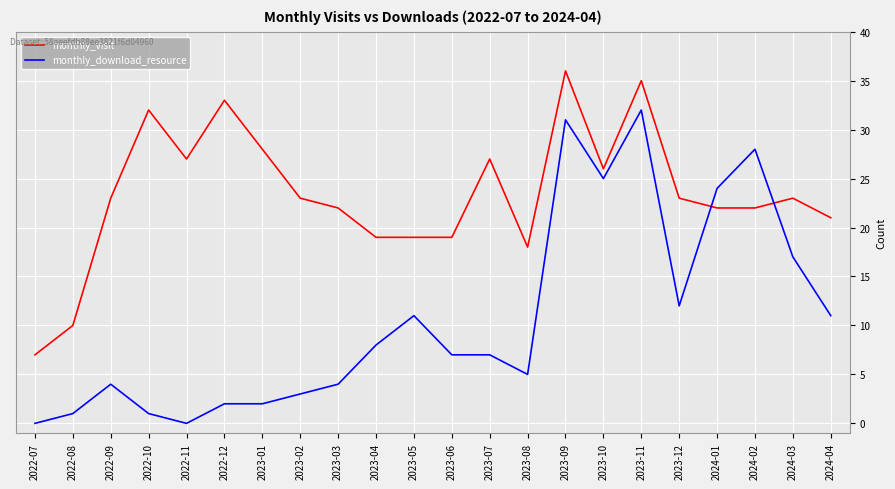

Where is the first local minimum for monthly_download_resource?

2022-11